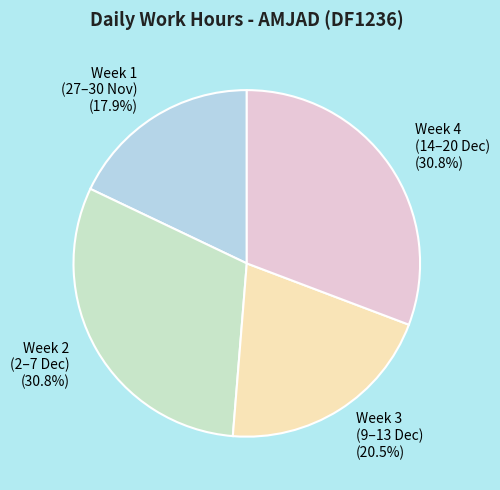

Is there any slice that represents more than half of the pie?

No